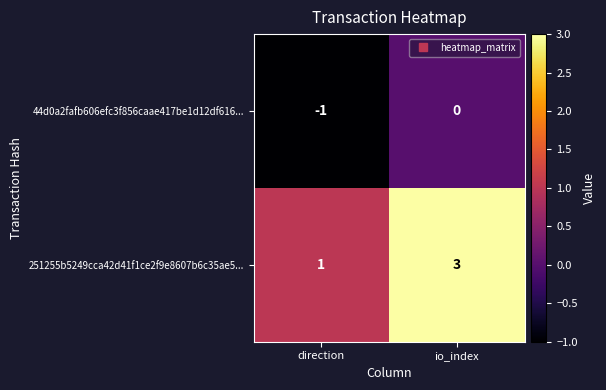

Which series has the largest total across all categories?

251255b5249cca42d41f1ce2f9e8607b6c35ae5...